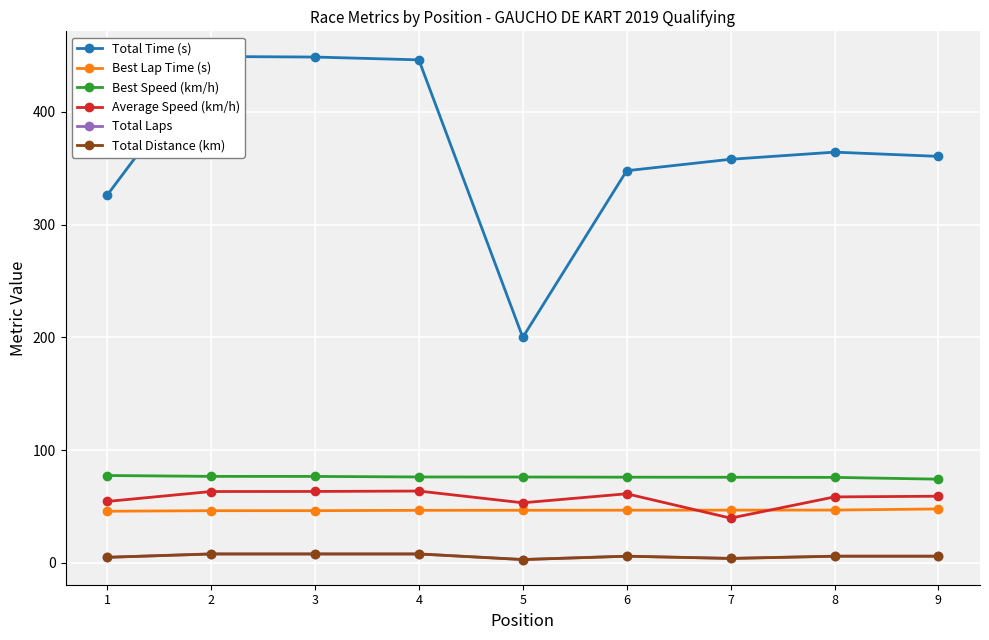

True or false: Total Distance (km) has a value of 13.6 at 4.

False